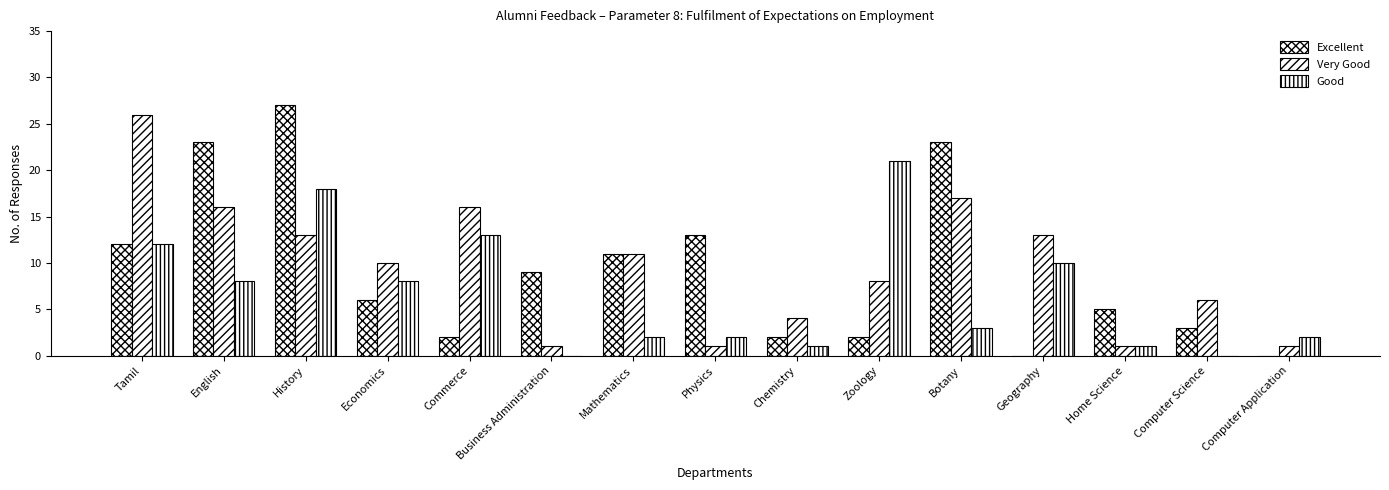

Reading left to right, extract all data points from this chart.

Excellent: Tamil=12	English=23	History=27	Economics=6	Commerce=2	Business Administration=9	Mathematics=11	Physics=13	Chemistry=2	Zoology=2	Botany=23	Geography=0	Home Science=5	Computer Science=3	Computer Application=0
Very Good: Tamil=26	English=16	History=13	Economics=10	Commerce=16	Business Administration=1	Mathematics=11	Physics=1	Chemistry=4	Zoology=8	Botany=17	Geography=13	Home Science=1	Computer Science=6	Computer Application=1
Good: Tamil=12	English=8	History=18	Economics=8	Commerce=13	Business Administration=0	Mathematics=2	Physics=2	Chemistry=1	Zoology=21	Botany=3	Geography=10	Home Science=1	Computer Science=0	Computer Application=2